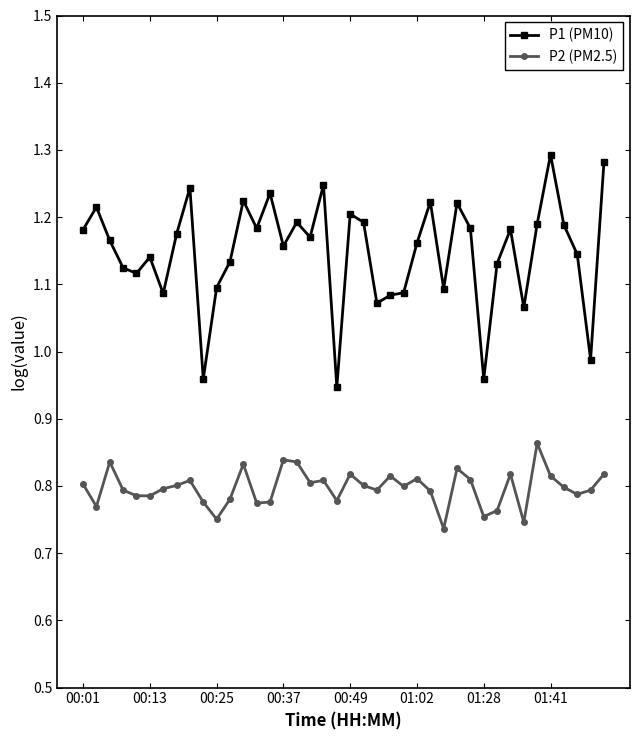

How many values in the P1 (PM10) series exceed 1?

36